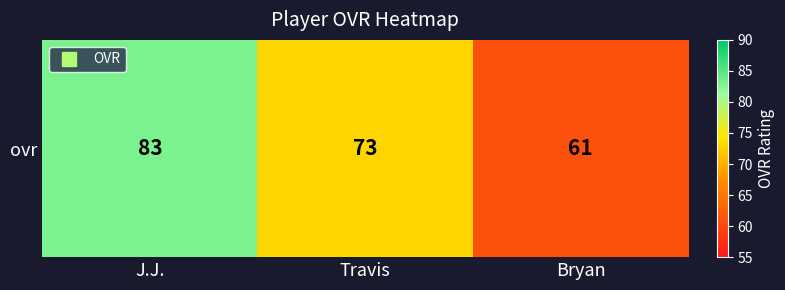

List the labels in order of value, largest first.

J.J., Travis, Bryan